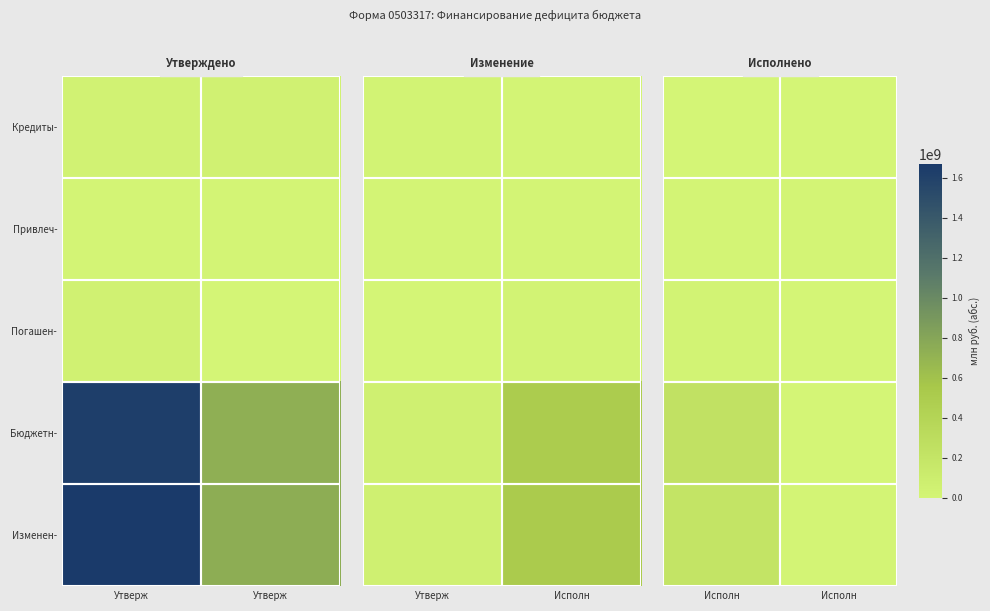

At which category is the sum across all series the highest?

Исполн